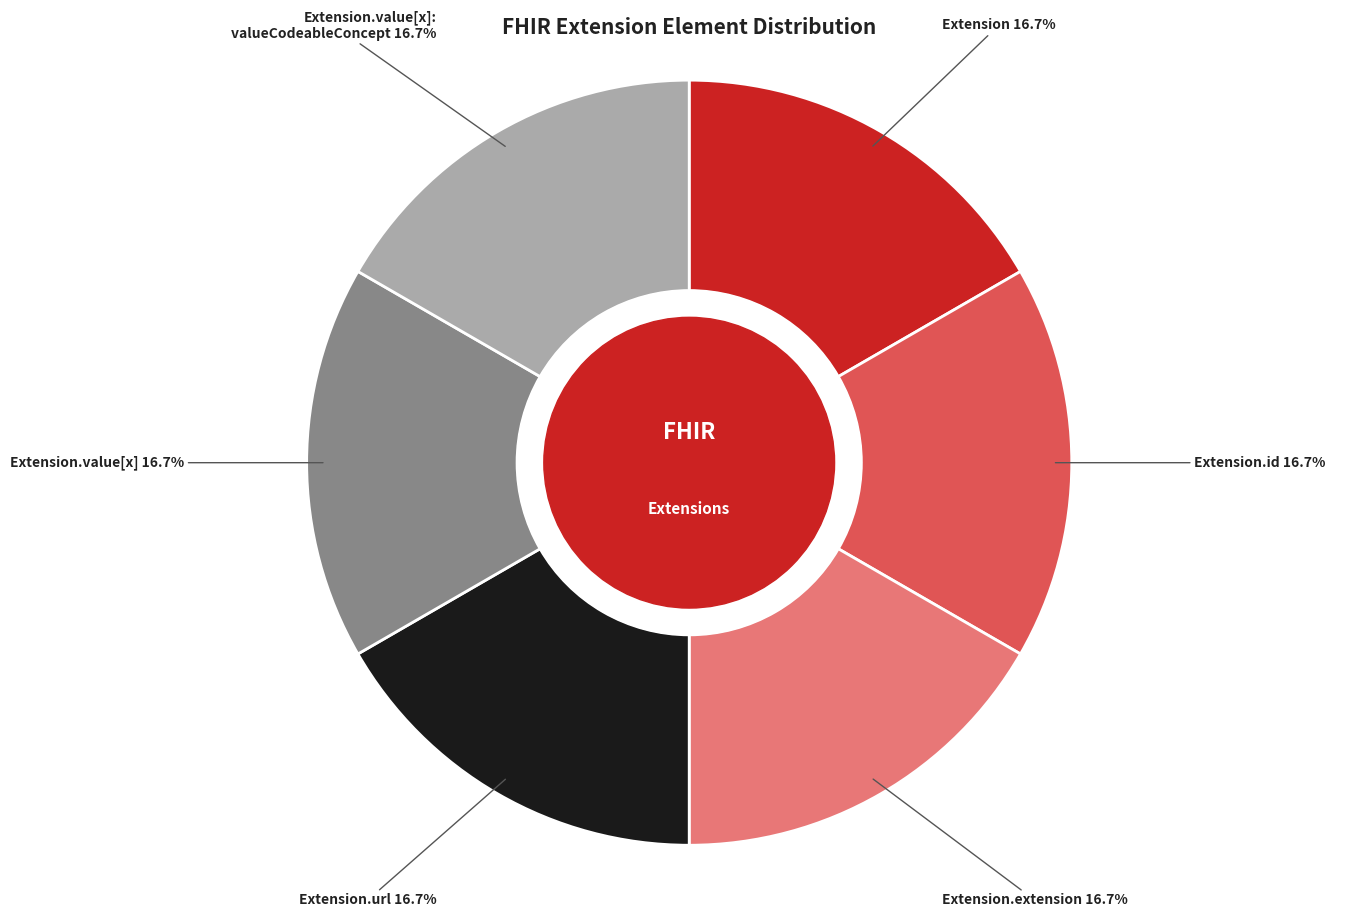

Does any single category account for the majority?

No